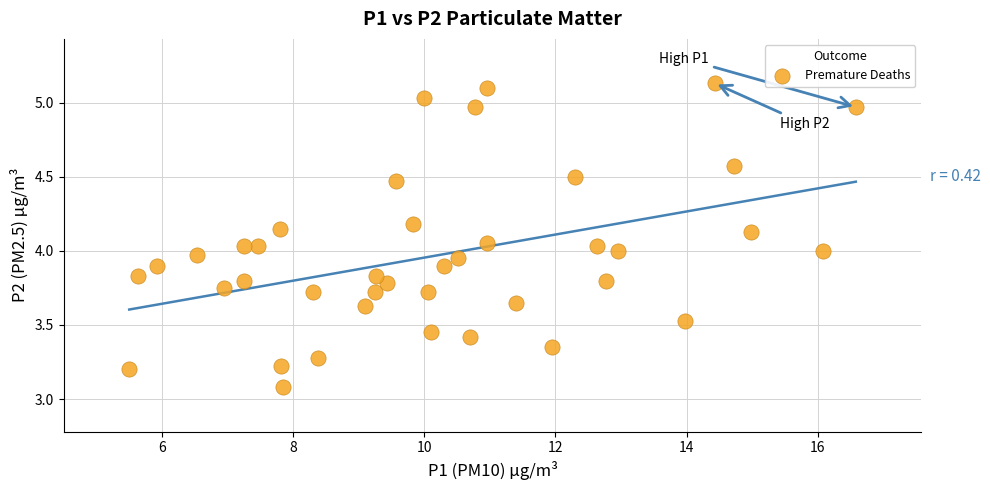

What is the range of X values (max minus min)?

11.1